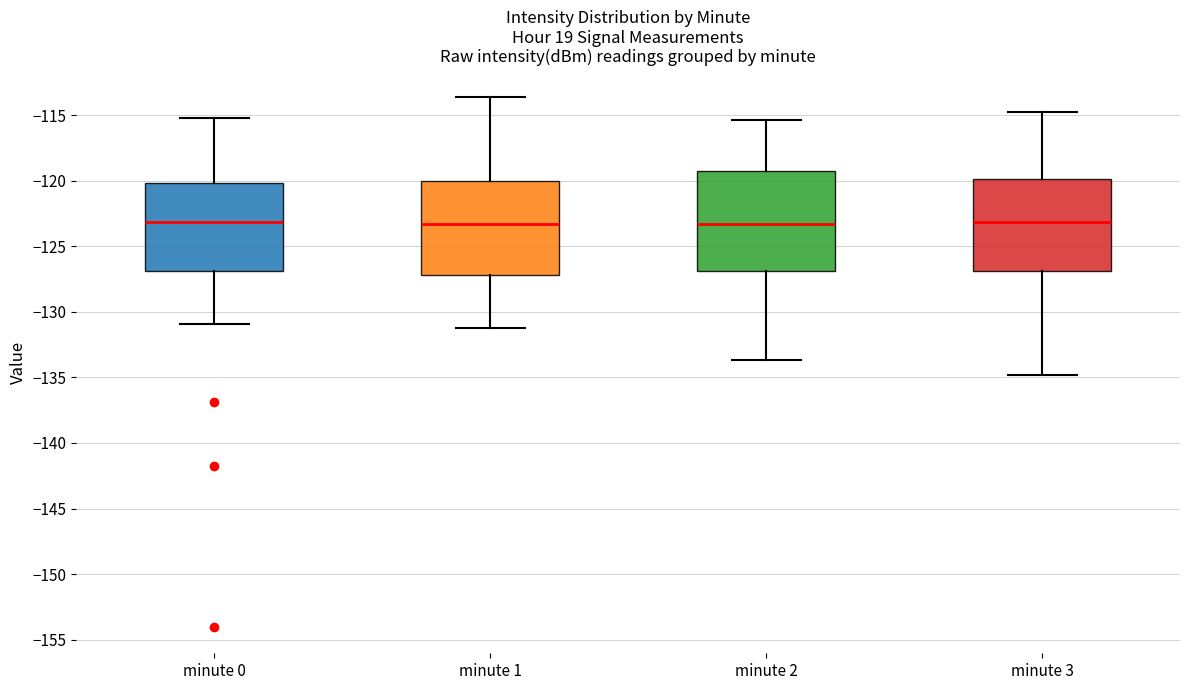

Reading left to right, read every box against the y-axis: the position of its median line, the range the box covers, and the ends of its whiskers. The values are not printed on the chart, so give them approximately, as read against the axis.

minute 0: median -123.0, box -127.0 to -120.0, whiskers -131.0 to -115.0
minute 1: median -123.5, box -127.0 to -120.0, whiskers -131.0 to -113.5
minute 2: median -123.5, box -127.0 to -119.5, whiskers -133.5 to -115.5
minute 3: median -123.0, box -127.0 to -120.0, whiskers -135.0 to -115.0